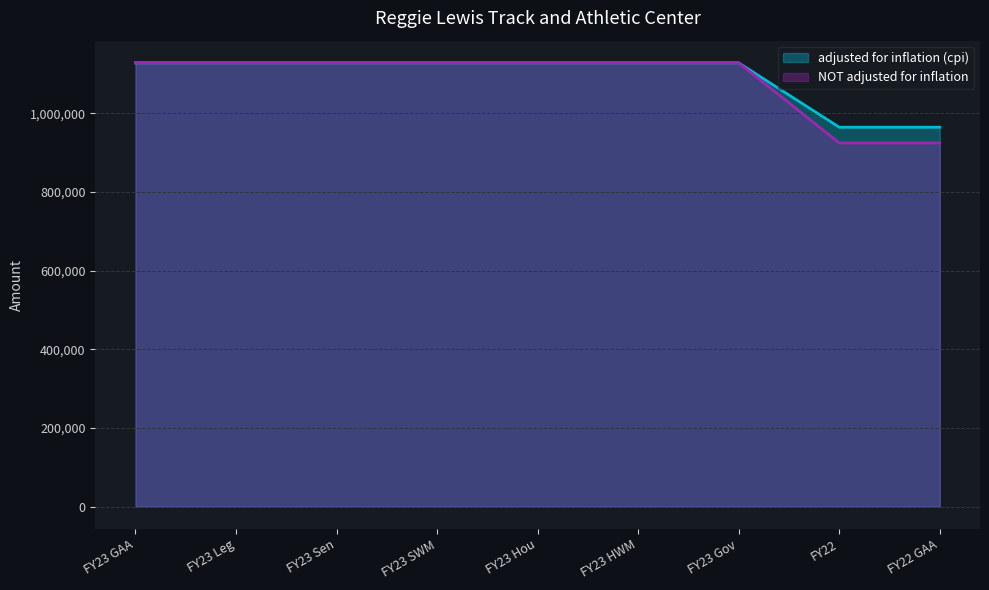

The value of NOT adjusted for inflation at FY22 is 468067. True or false?

False